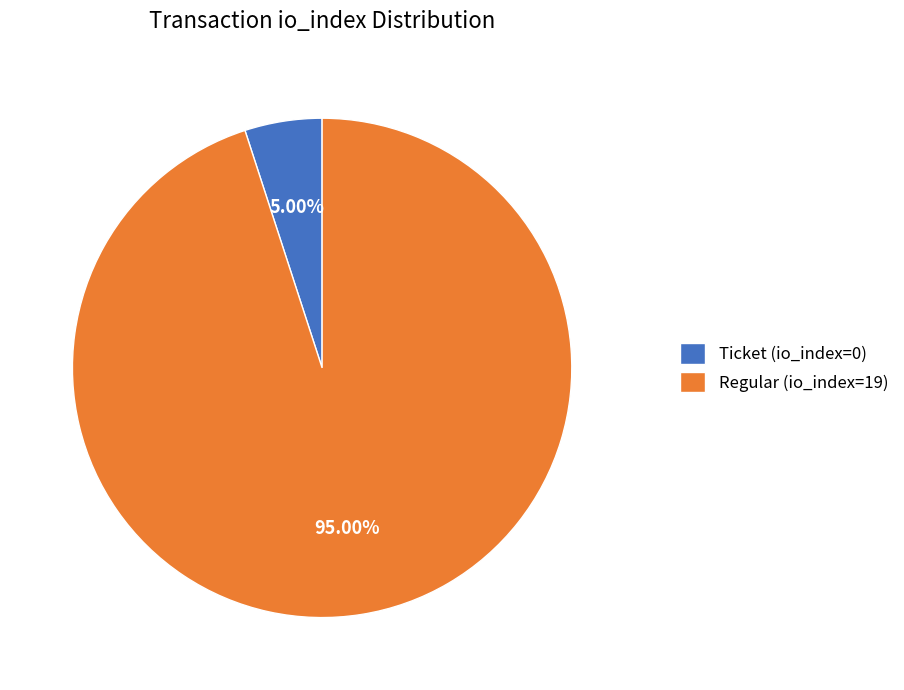

Do Regular (io_index=19) and Ticket (io_index=0) together represent more than half of the pie?

Yes